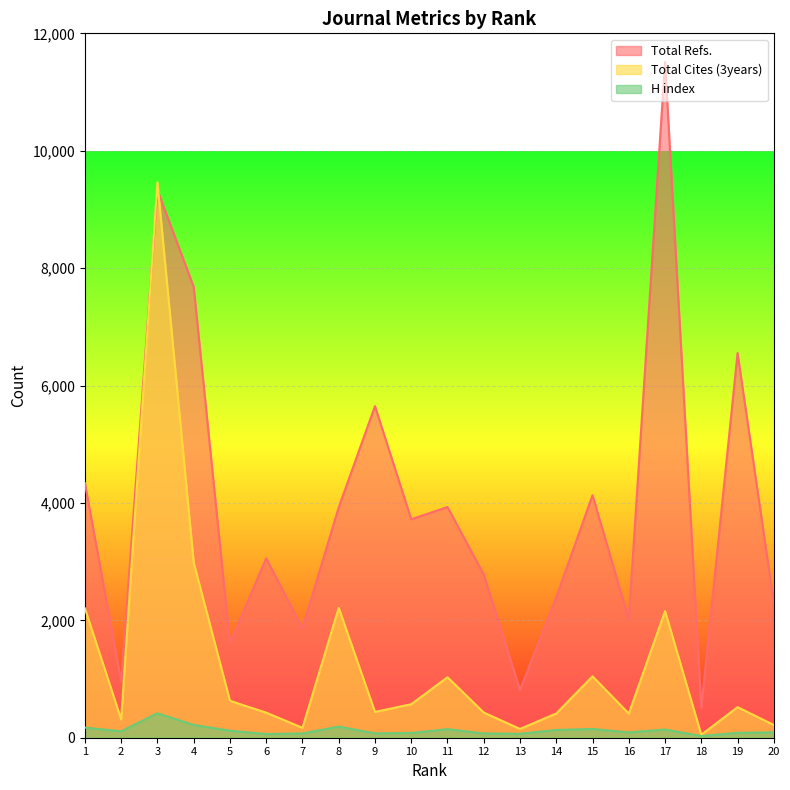

Is the value of Total Refs. at 6 greater than the value of H index at 8?

Yes